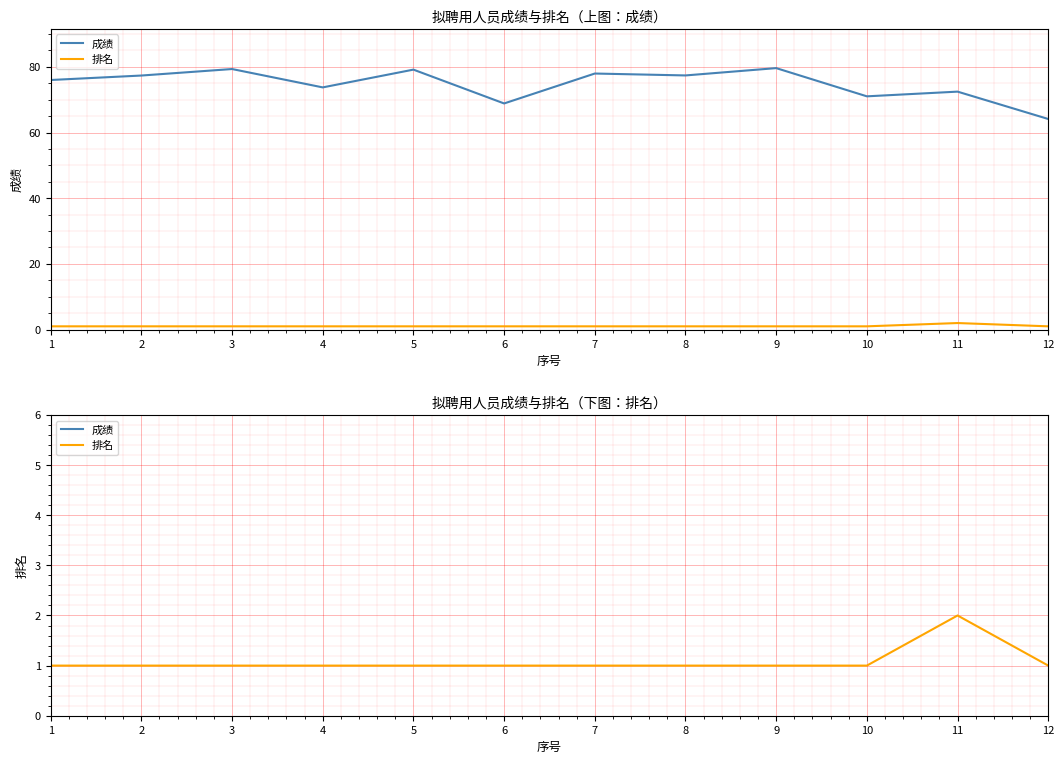

Is it true that 成绩 equals 68.8 at 6?

True